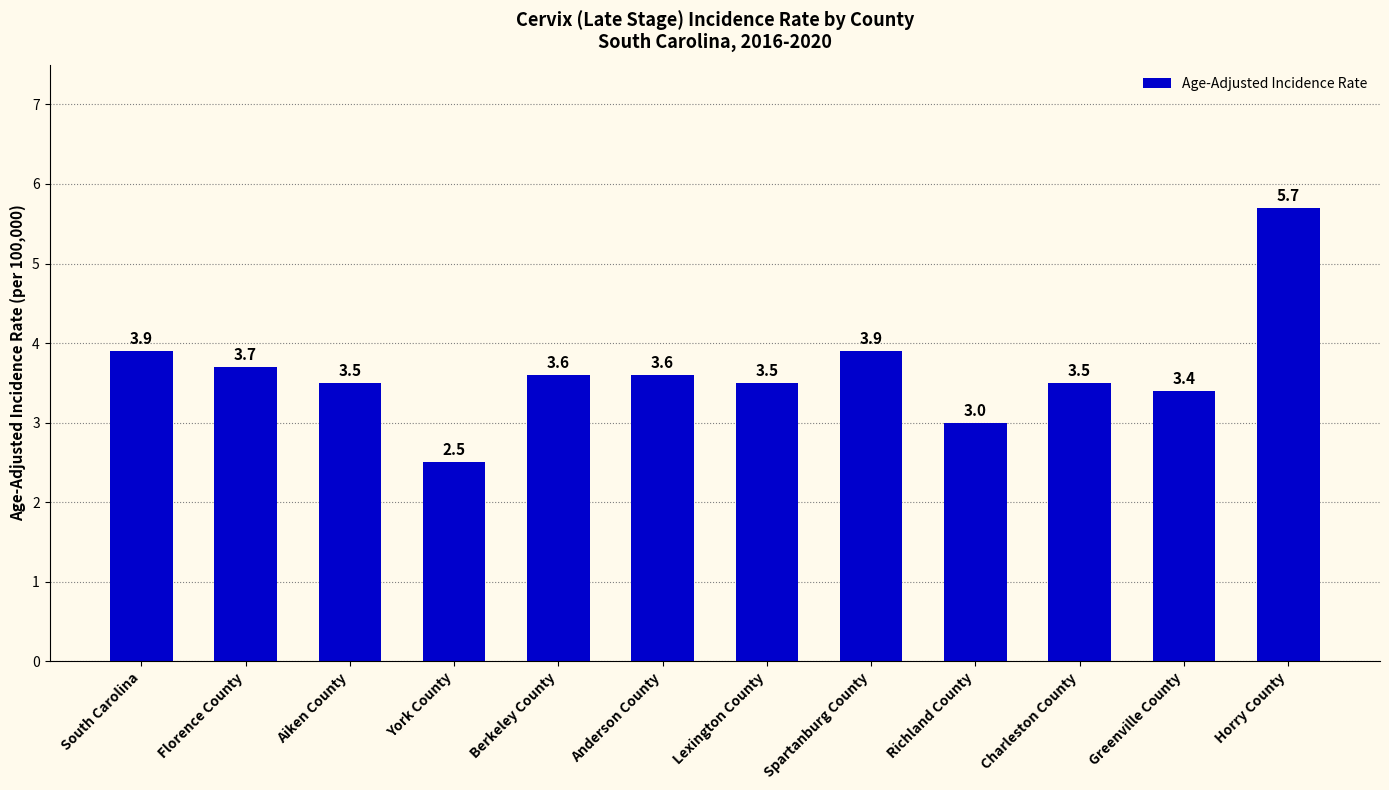

Between Horry County and Florence County, which is larger?

Horry County